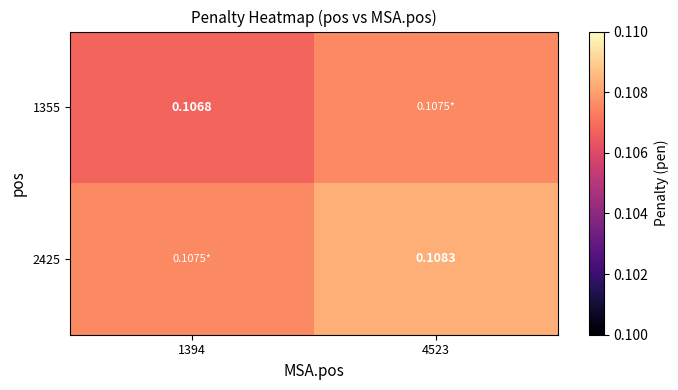

Which series has the largest total across all categories?

2425